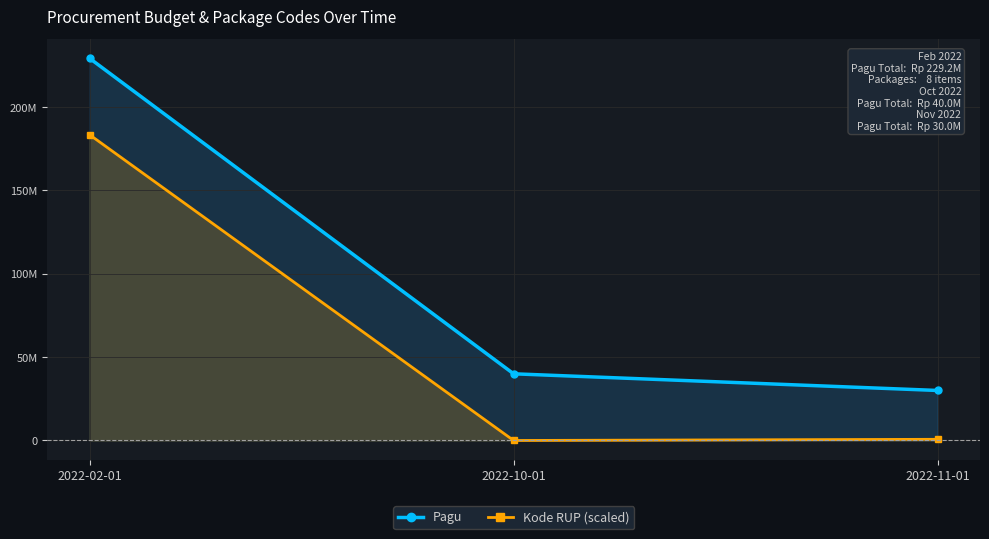

Is the value of Kode RUP (scaled) at 2022-11-01 greater than the value of Pagu at 2022-11-01?

No